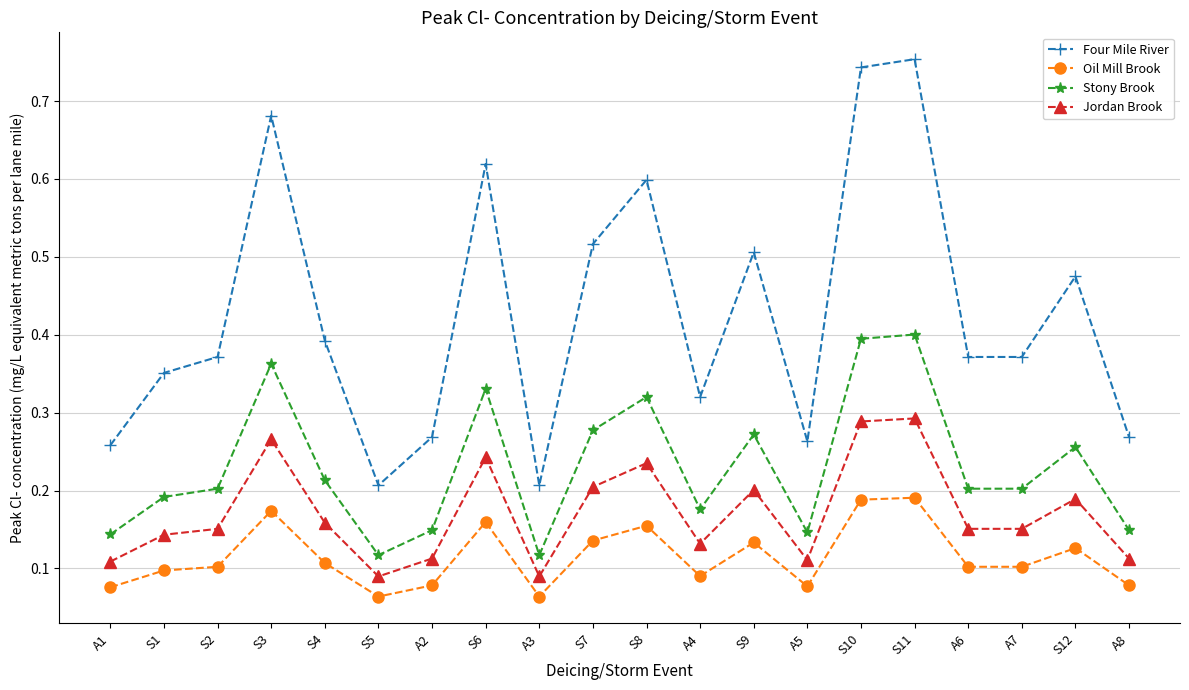

True or false: Stony Brook and Jordan Brook cross at least once.

False